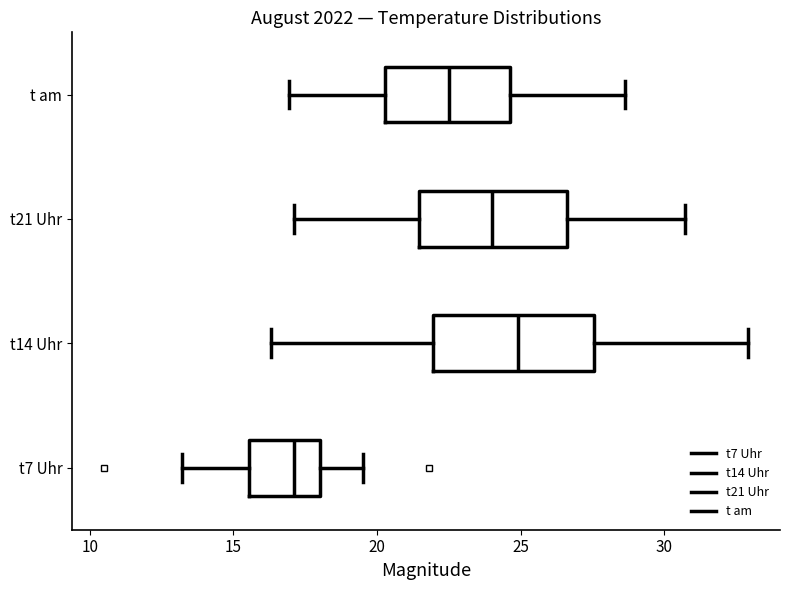

Reading bottom to top, read every box against the x-axis: the position of its median line, the range the box covers, and the ends of its whiskers. The values are not printed on the chart, so give them approximately, as read against the axis.

t7 Uhr: median 17.0, box 15.5 to 18.0, whiskers 13.0 to 19.5
t14 Uhr: median 25.0, box 22.0 to 27.5, whiskers 16.5 to 33.0
t21 Uhr: median 24.0, box 21.5 to 26.5, whiskers 17.0 to 30.5
t am: median 22.5, box 20.5 to 24.5, whiskers 17.0 to 28.5